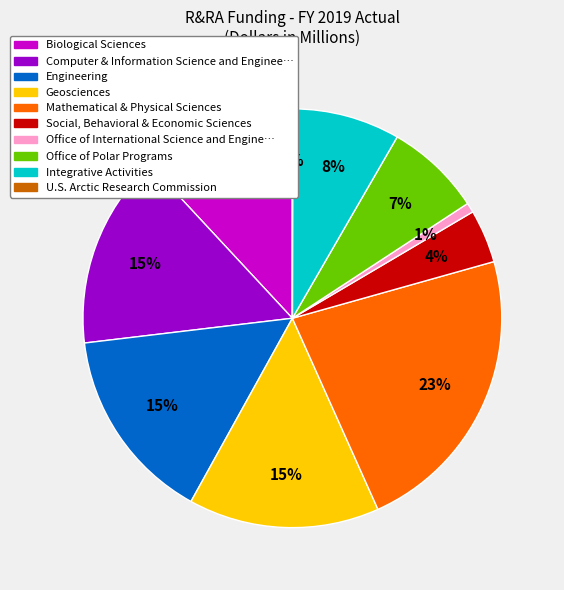

To the nearest percent, what is the average slice percentage?

10%